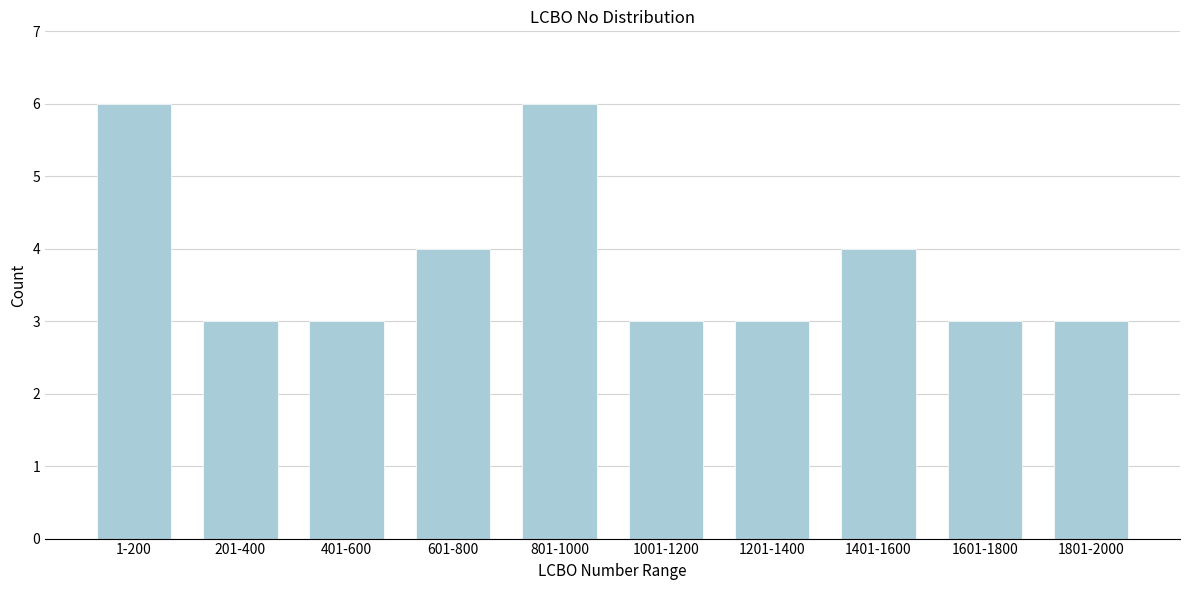

Reading left to right, extract all data points from this chart.

1-200=6	201-400=3	401-600=3	601-800=4	801-1000=6	1001-1200=3	1201-1400=3	1401-1600=4	1601-1800=3	1801-2000=3